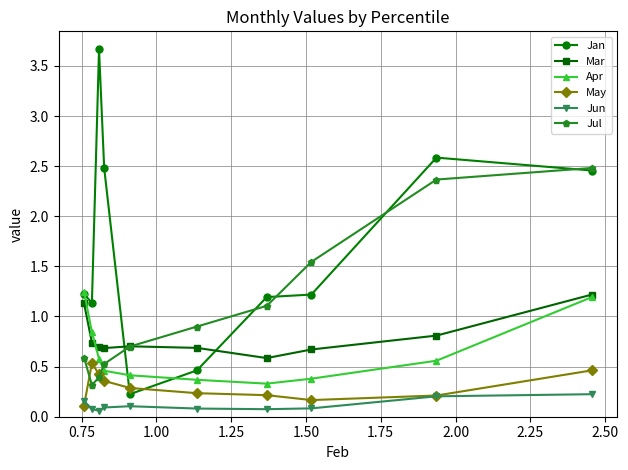

What is the highest value of the Jan series?

3.7